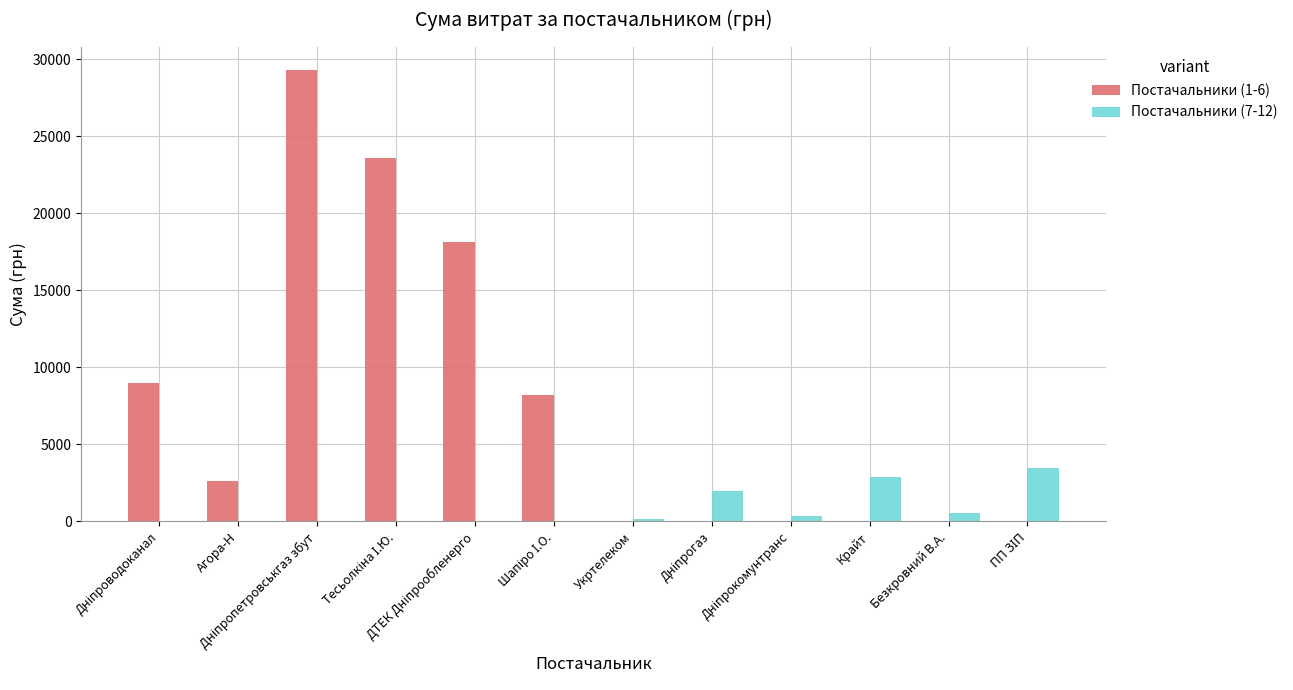

What value does the Постачальники (7-12) series have at Безкровний В.А.?

548.0